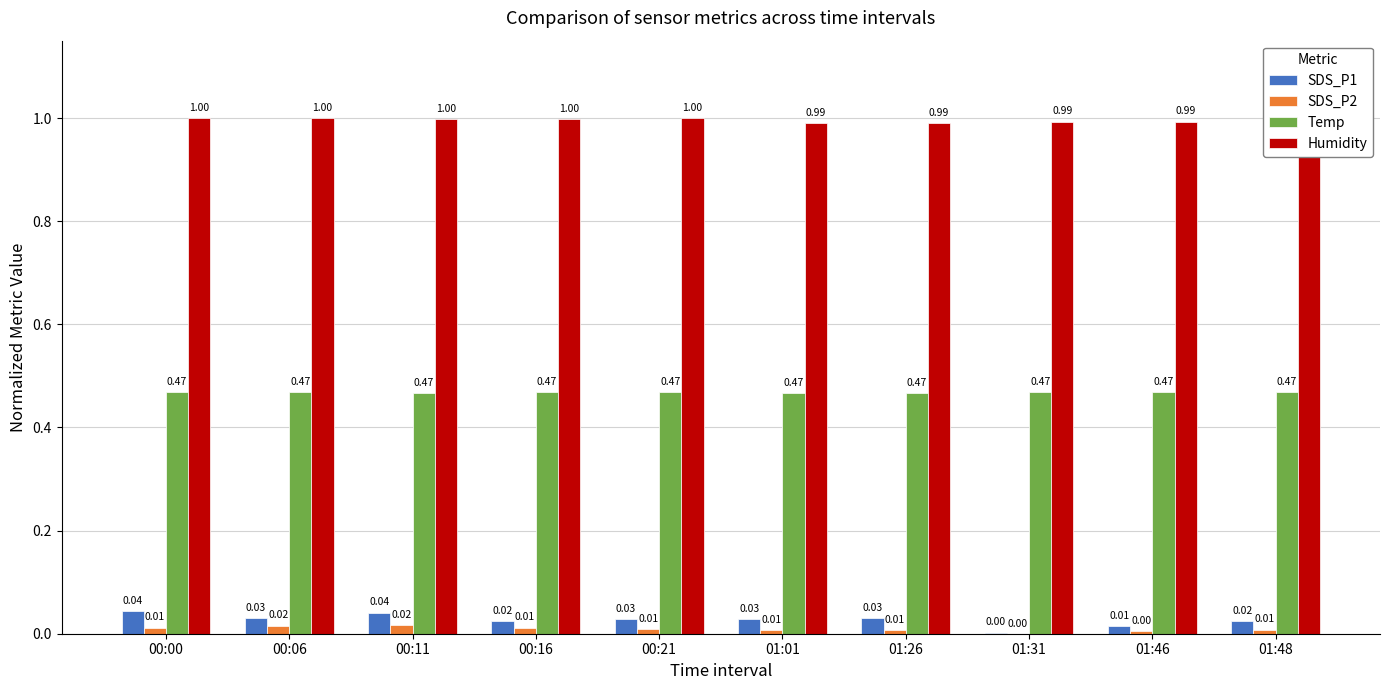

Which series has the largest total across all categories?

Humidity